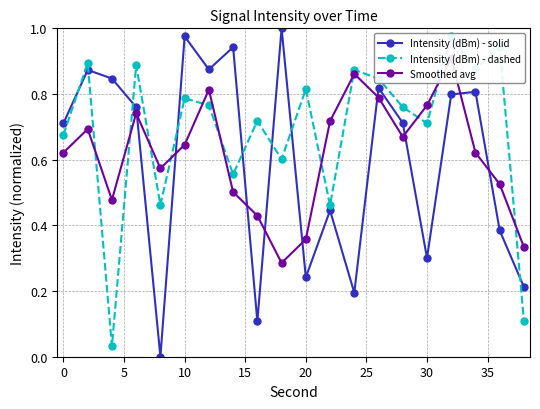

How many times do Intensity (dBm) - solid and Intensity (dBm) - dashed cross each other?

8